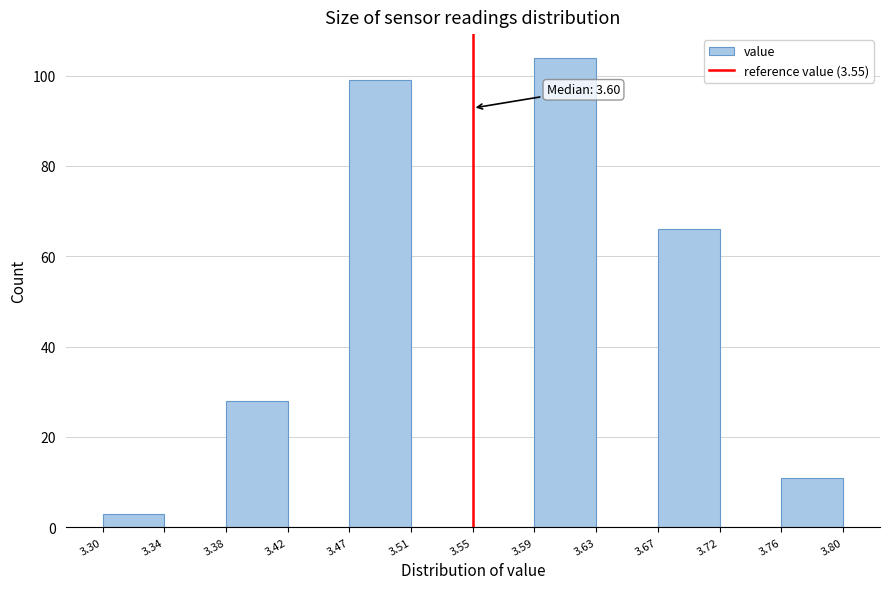

Which range on the x-axis has the tallest bar?

3.59 to 3.63